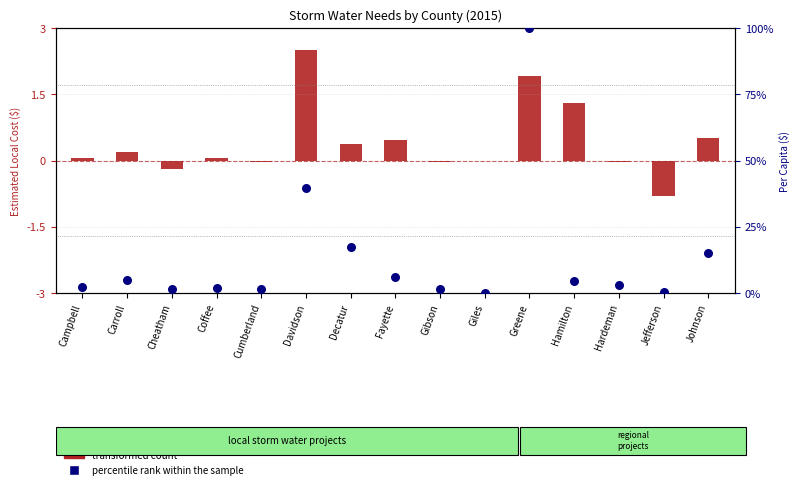

At how many categories does at least one series exceed 58?

1